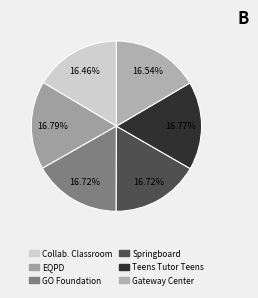

How many segments does this pie chart have?

6